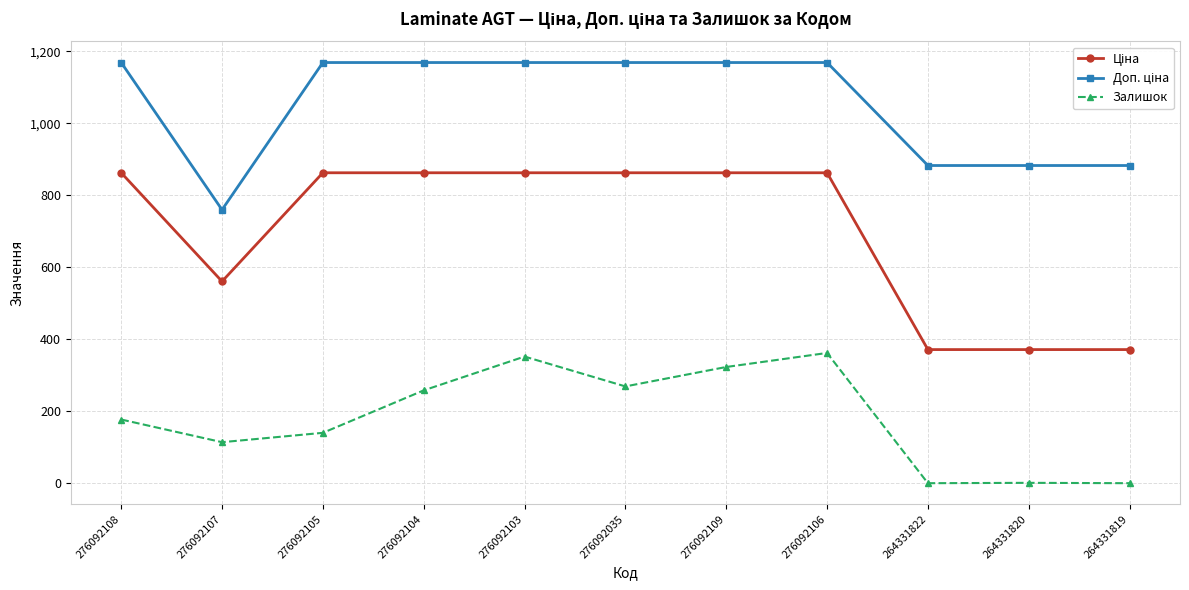

The value of Залишок at 276092105 is 140.0. True or false?

True